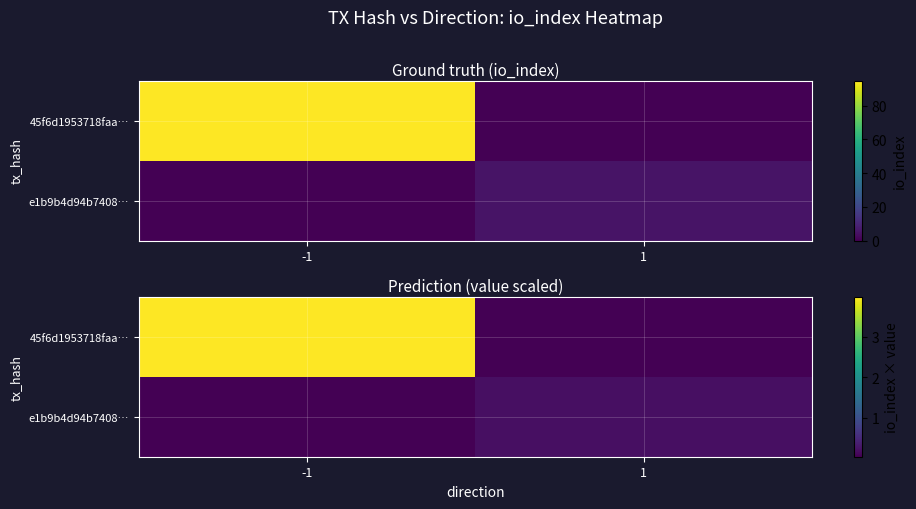

The 45f6d1953718faa… series shows 0.1 at 1. True or false?

False